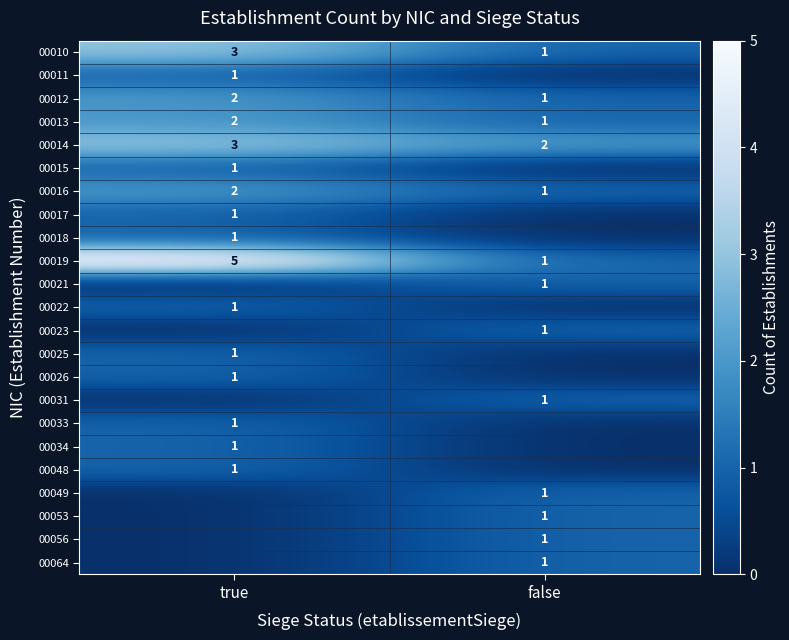

What is the sum of the 00010 values at false and true?

4